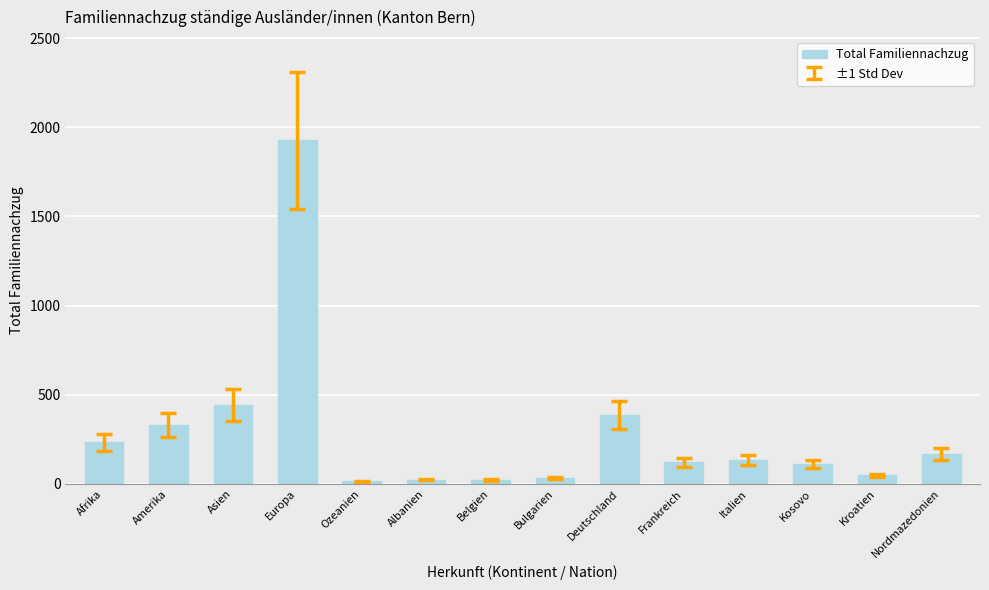

Approximately how many times larger is the value at Kosovo compared to Afrika?

0.5